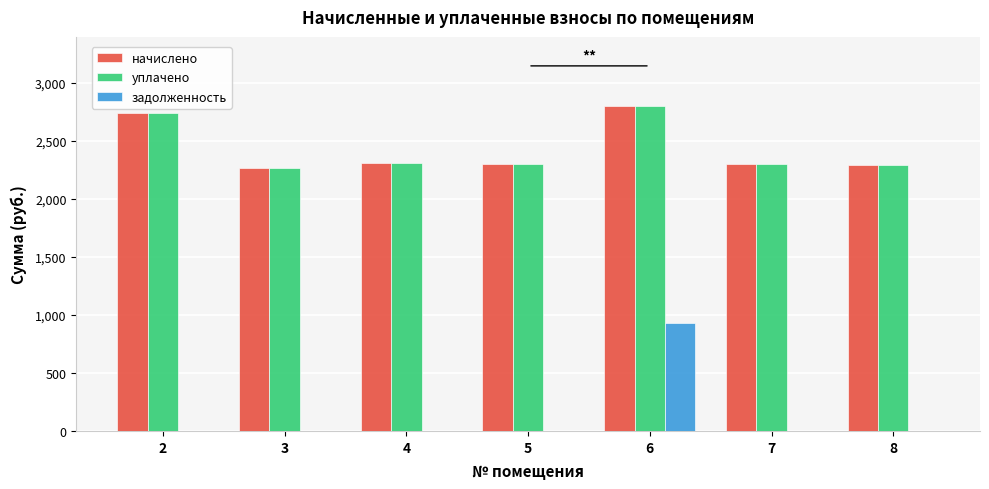

What is the greatest value displayed?

2797.2